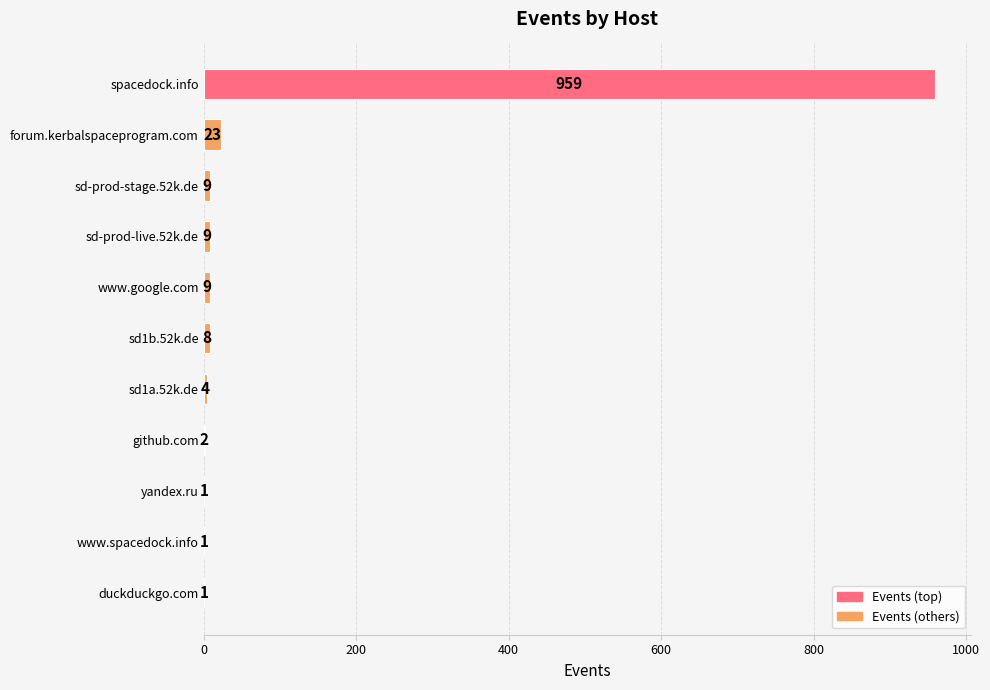

Which has a higher value, forum.kerbalspaceprogram.com or sd1a.52k.de?

forum.kerbalspaceprogram.com